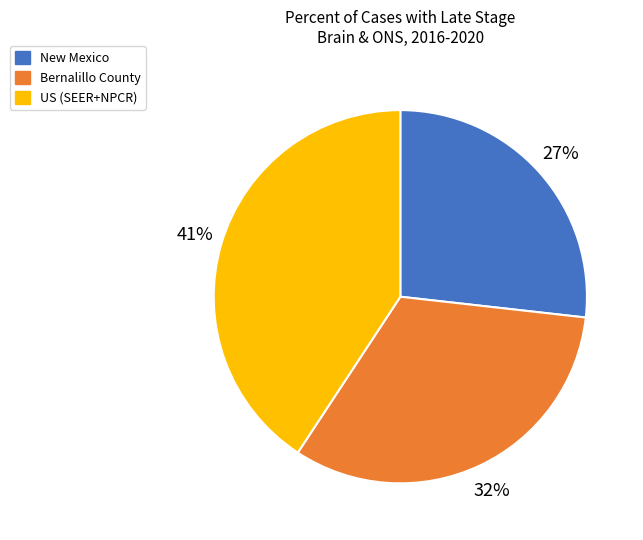

What is the ratio of the value at US (SEER+NPCR) to the value at Bernalillo County?

1.3